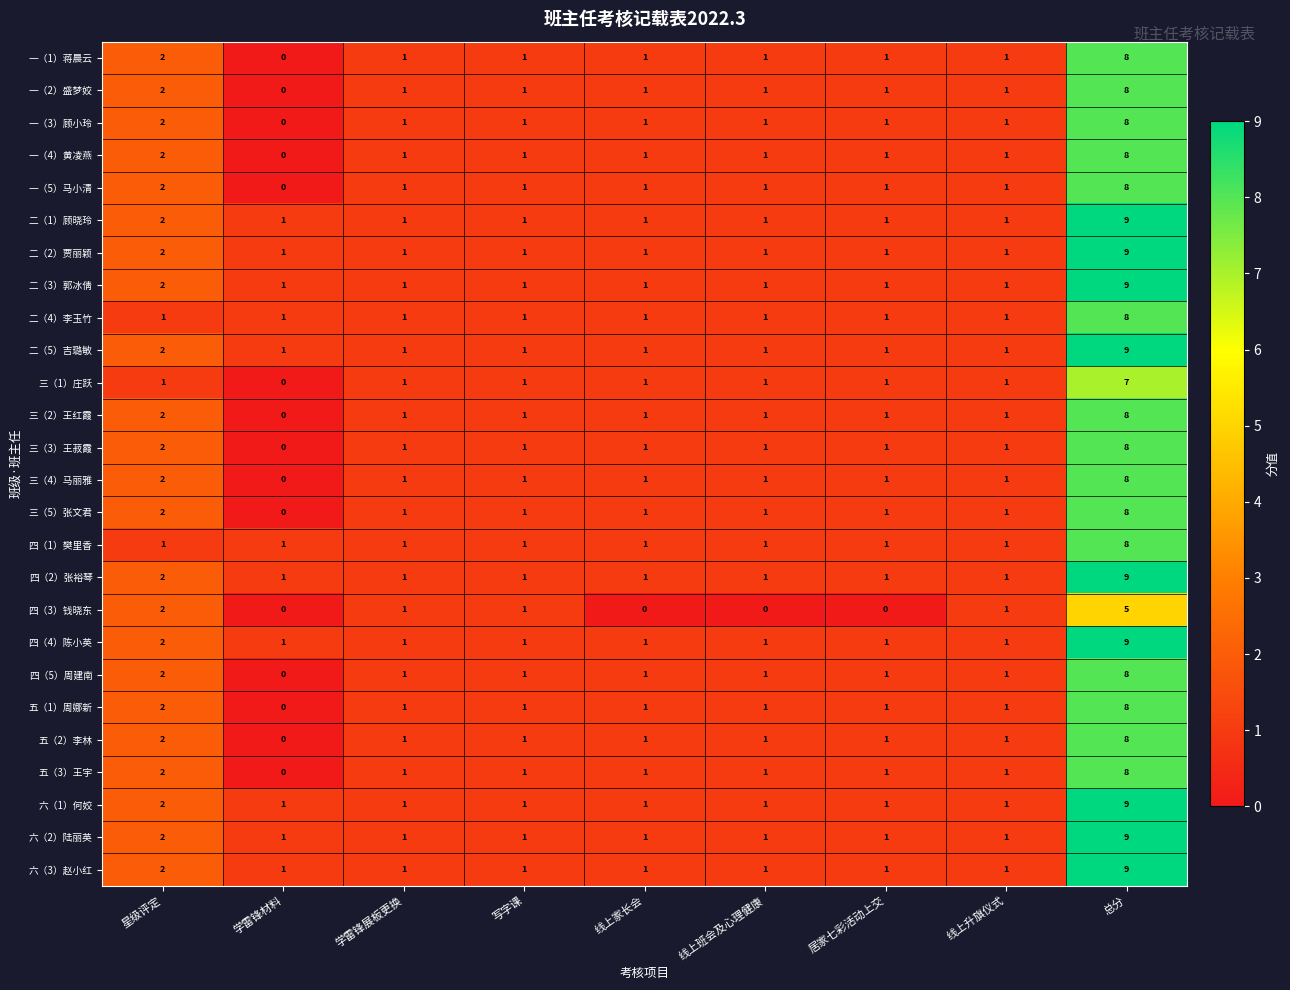

What is the total value across all series at 居家七彩活动上交?

25